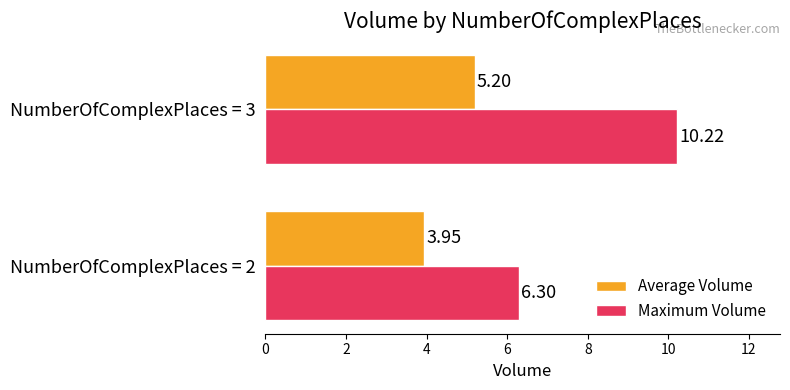

What is the sum of all Maximum Volume values?

16.5